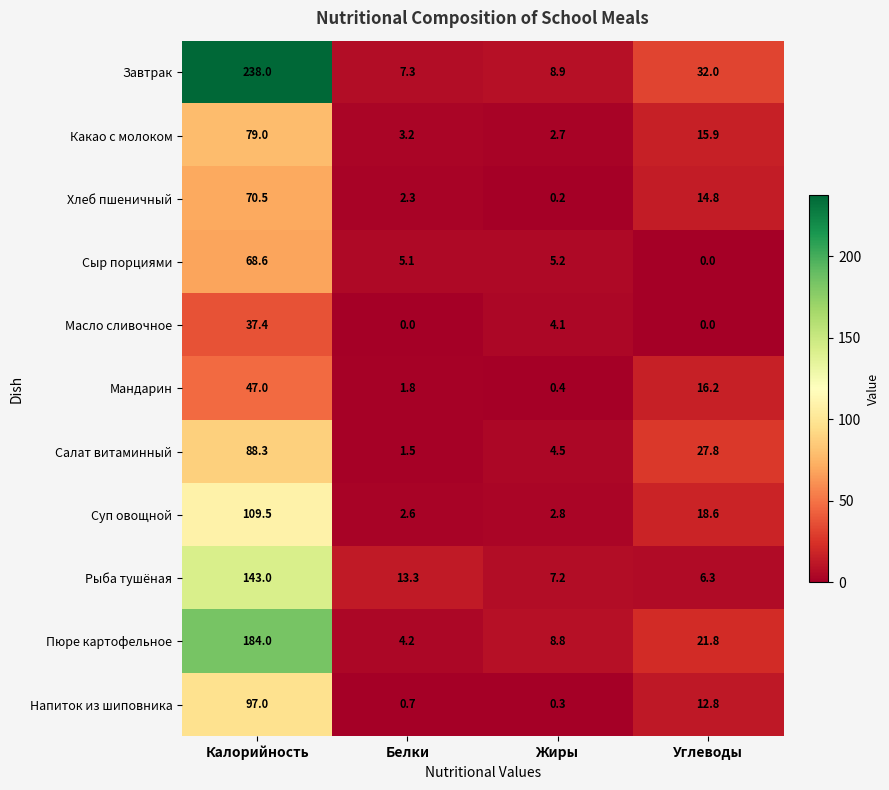

The Завтрак series shows 32.0 at Углеводы. True or false?

True